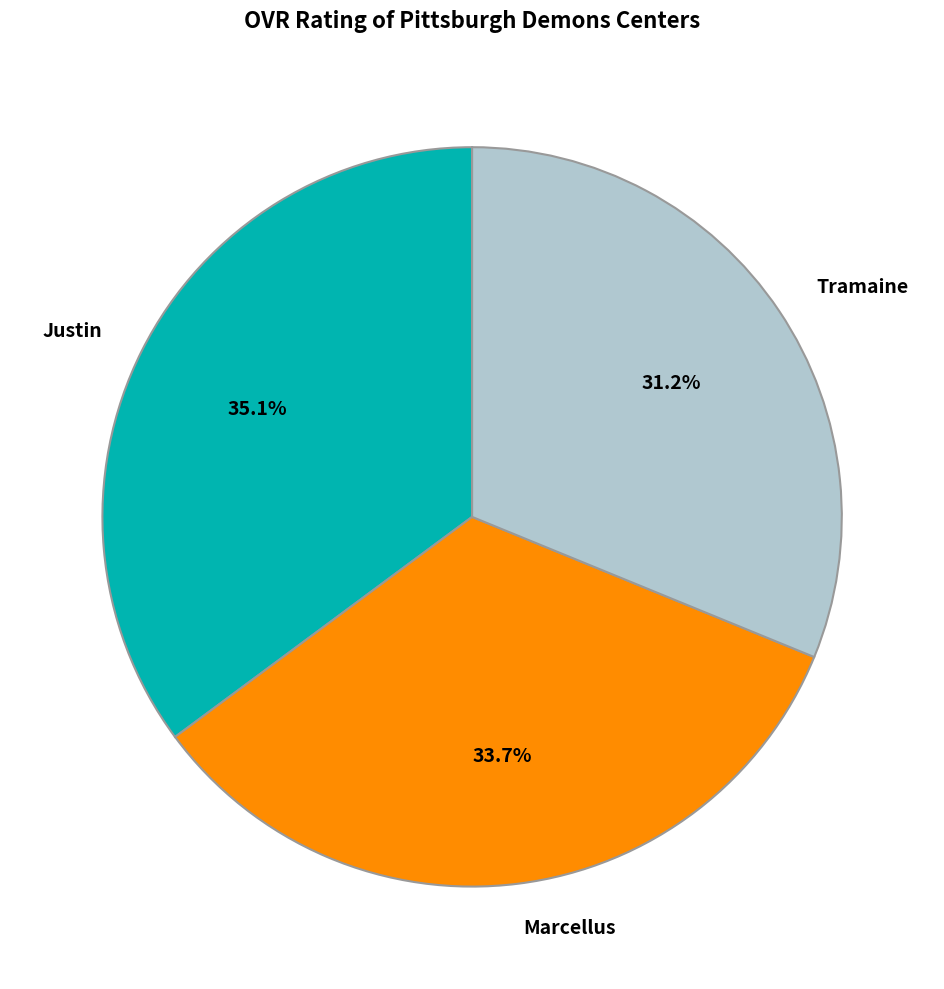

Is there a majority slice in this chart?

No